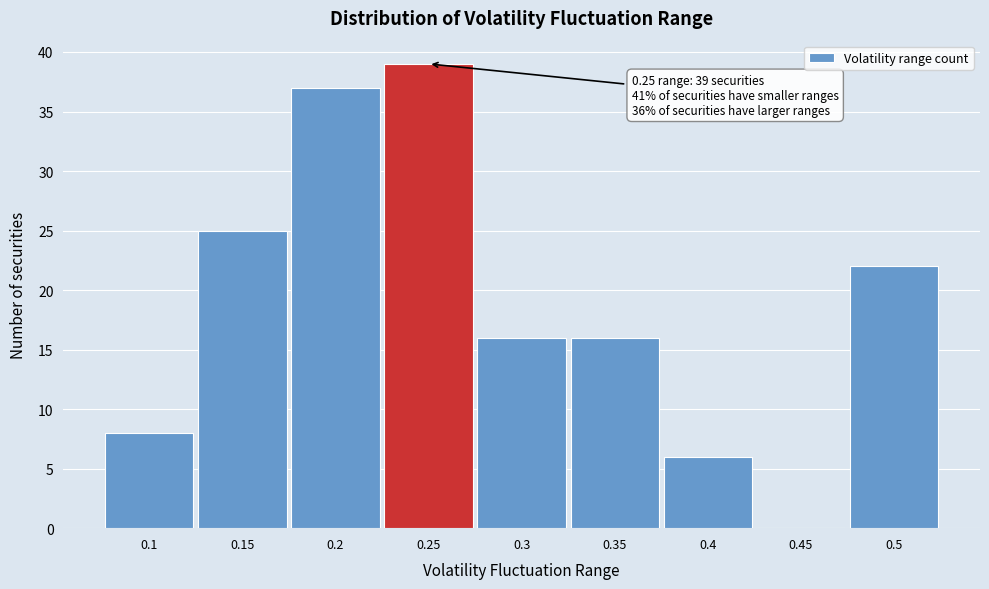

Which range on the x-axis has the tallest bar?

0.225 to 0.275